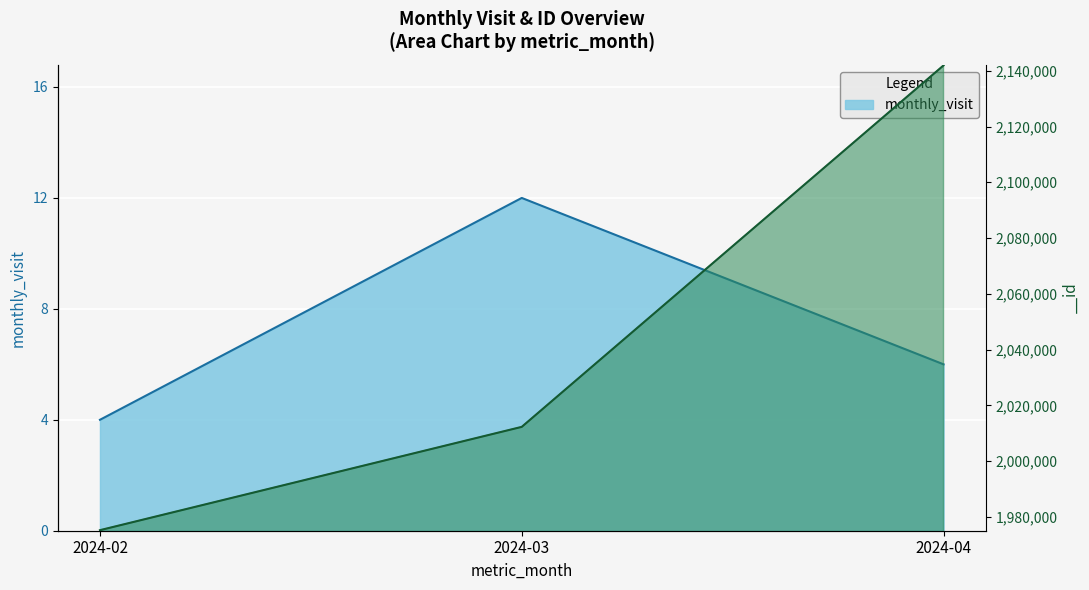

Which series has the largest total across all categories?

__id